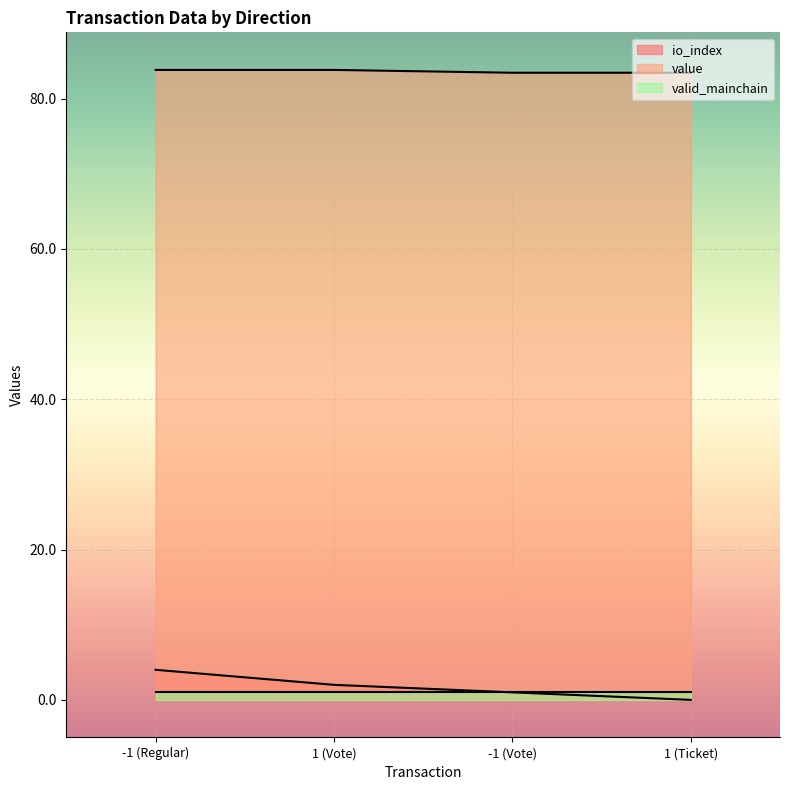

What is the spread (max minus min) of values at 1 (Ticket)?

83.4